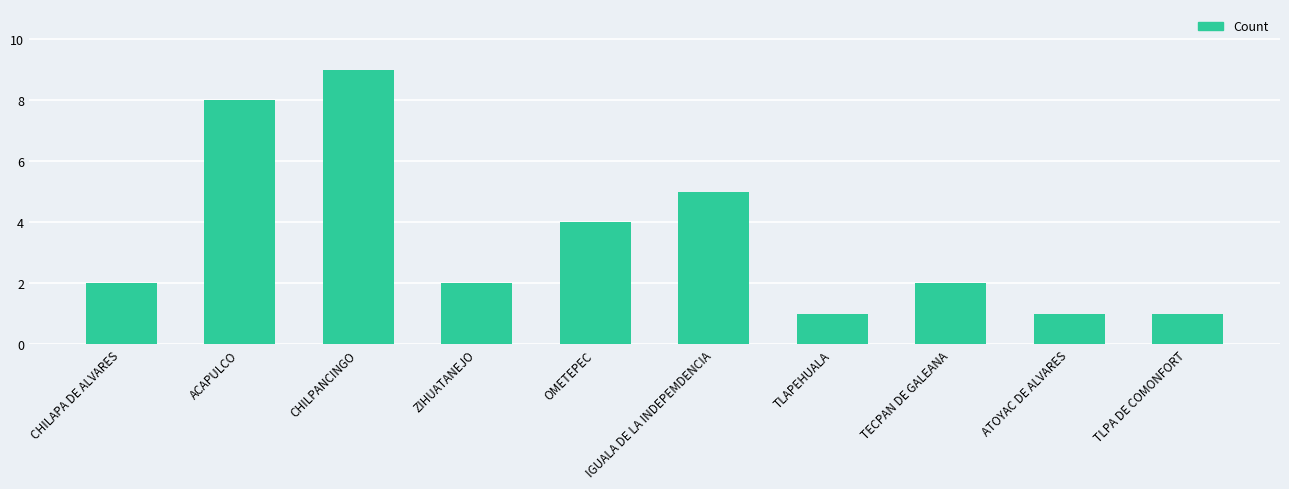

What is the label of the 10th bar from the left?

TLPA DE COMONFORT